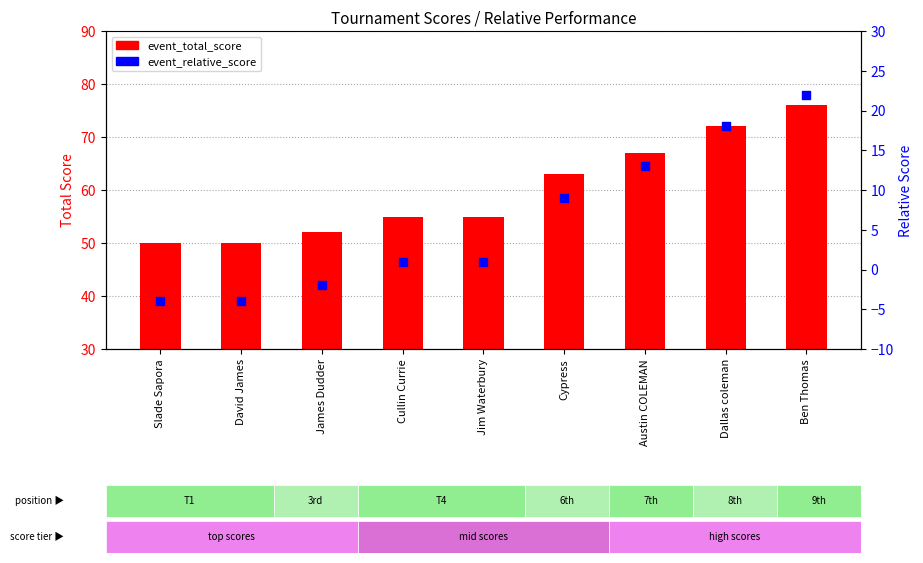

Which series has the widest spread of Y values?

event_total_score